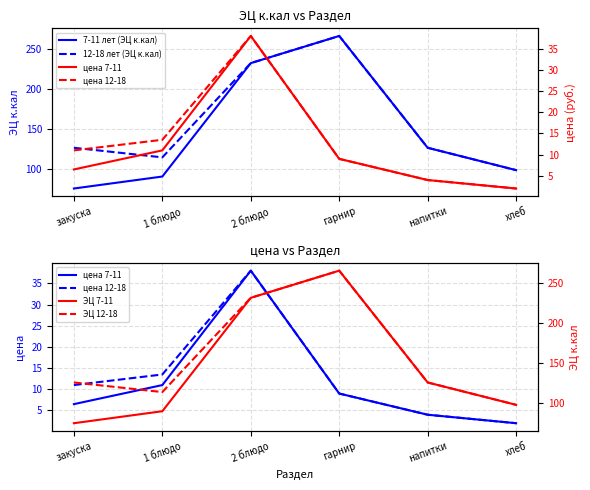

Which has a higher value, 1 блюдо or гарнир?

гарнир